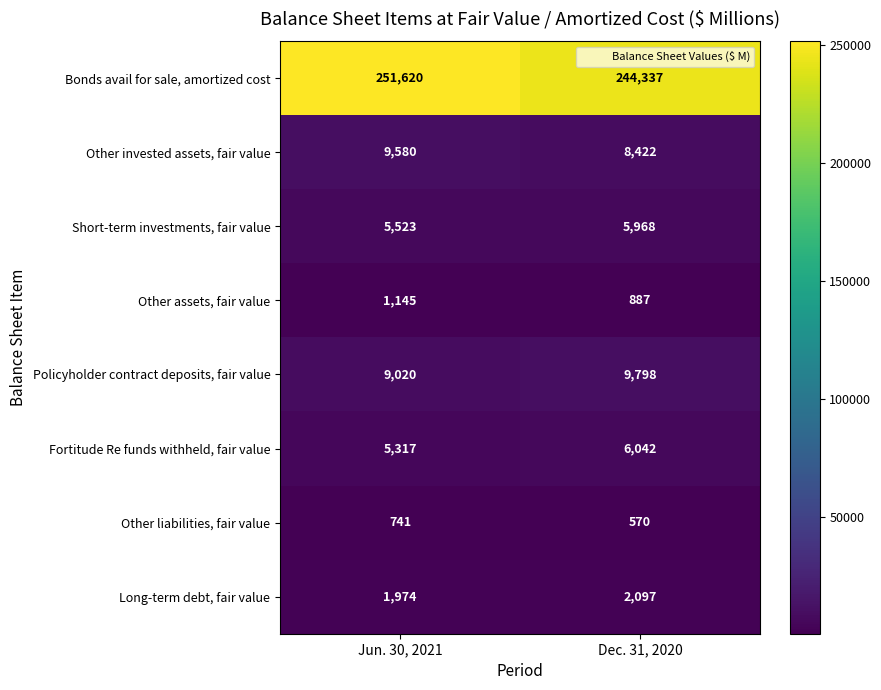

Where is Policyholder contract deposits, fair value nearest to the value 9409?

Jun. 30, 2021